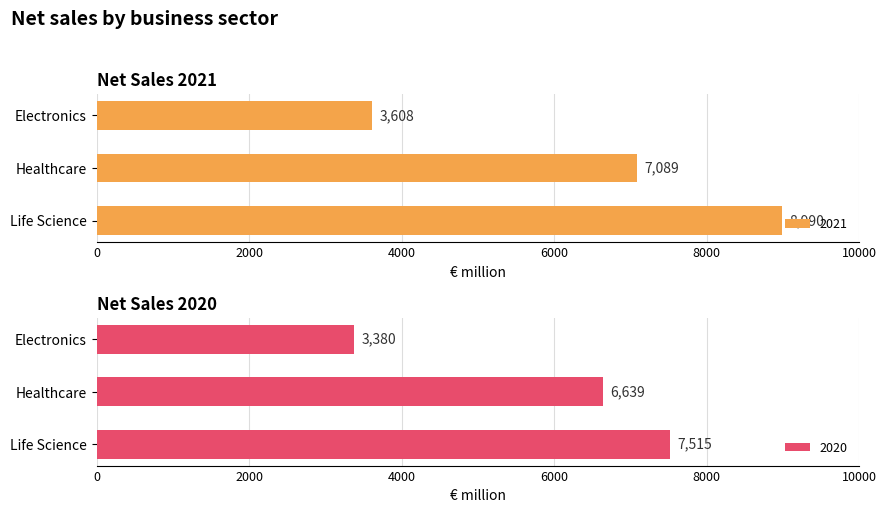

Does the chart contain stacked bars?

No